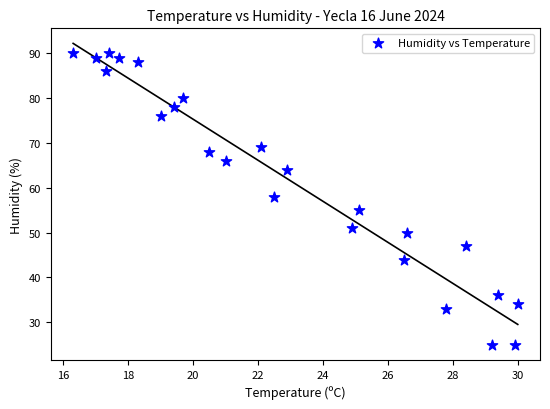

What is the range of Y values (max minus min)?

65